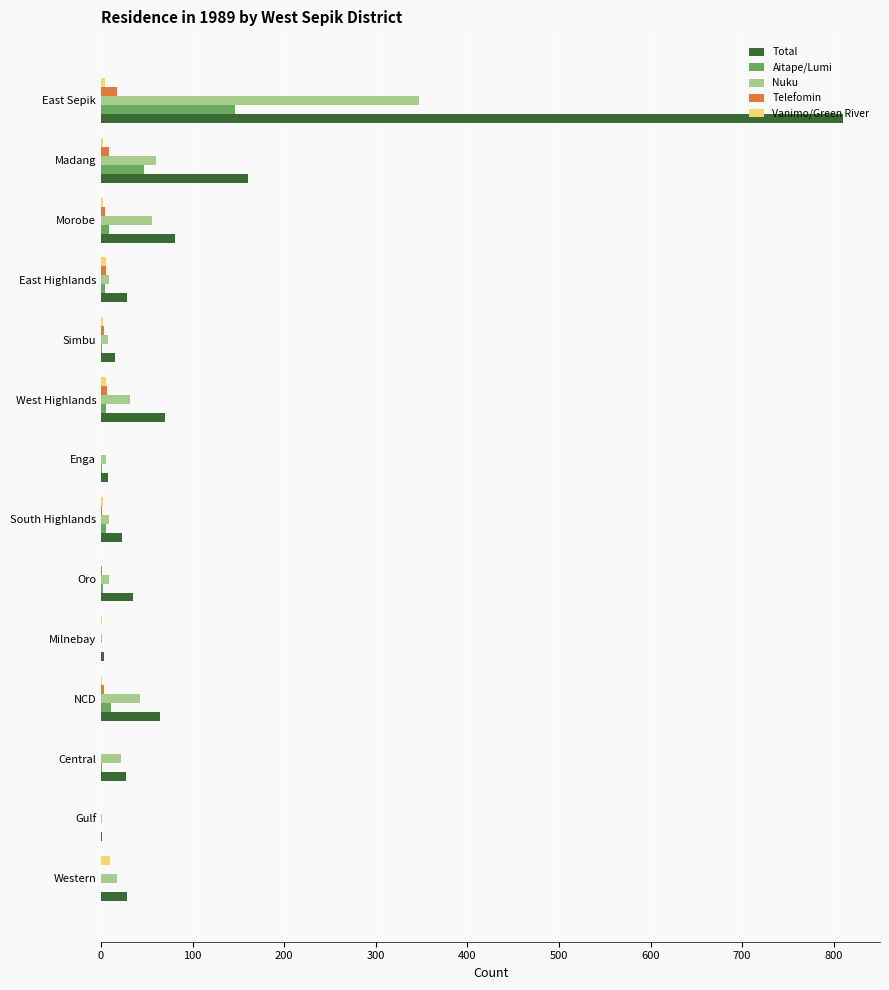

What is the sum of all Telefomin values?

50